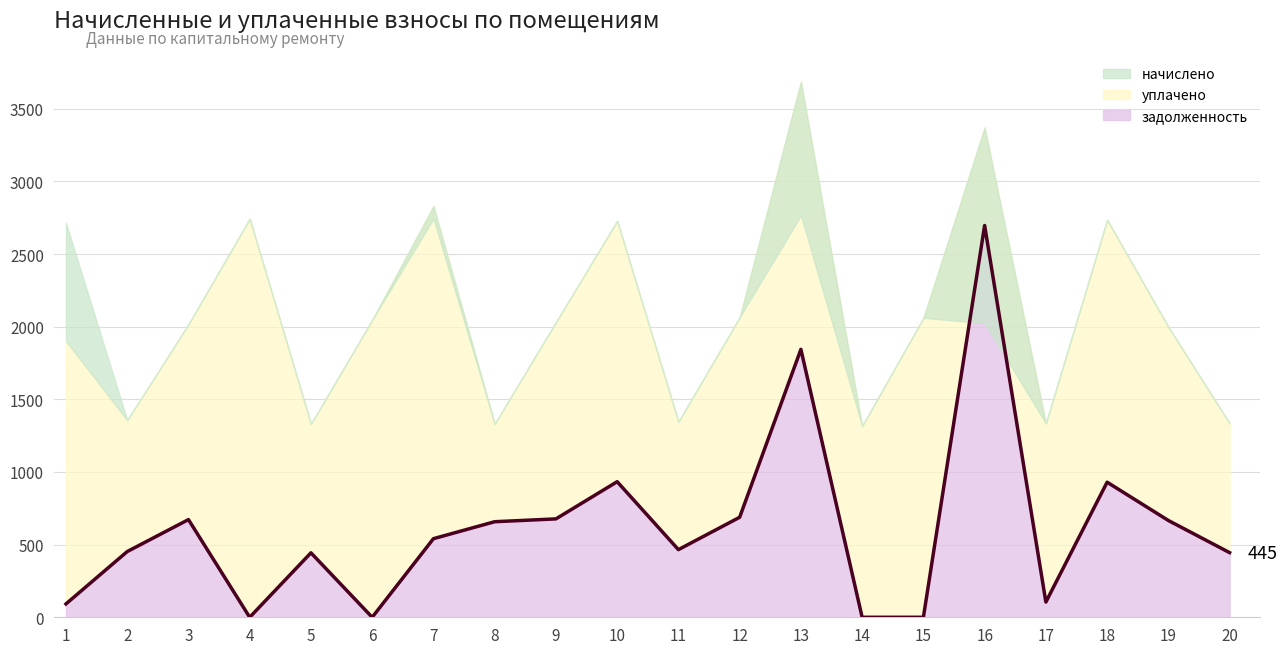

The chart shows a value of 688.2 at 12. True or false?

True